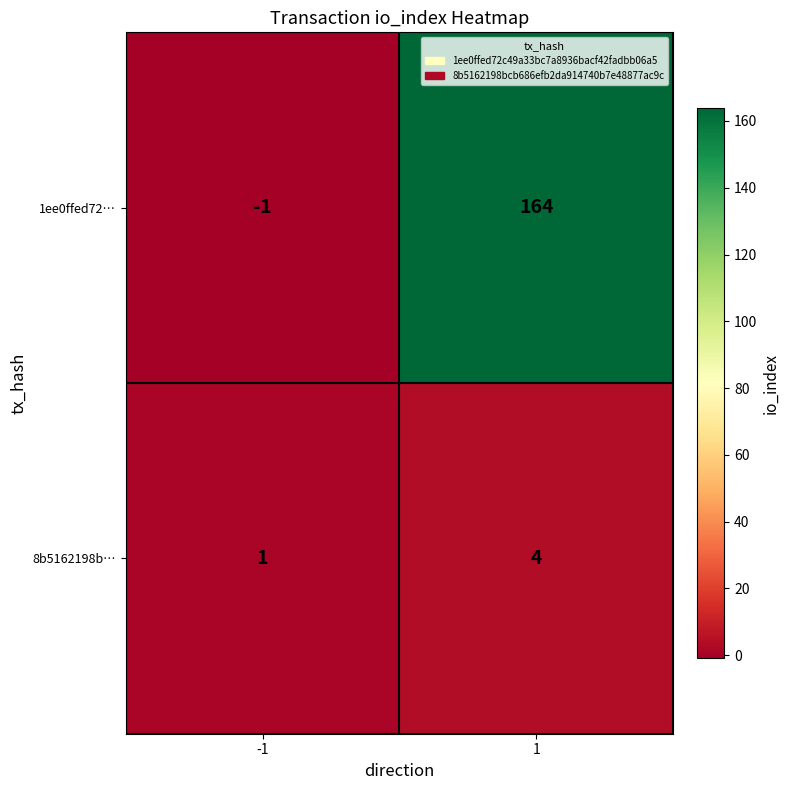

What is the sum of the 8b5162198b… values at -1 and 1?

5